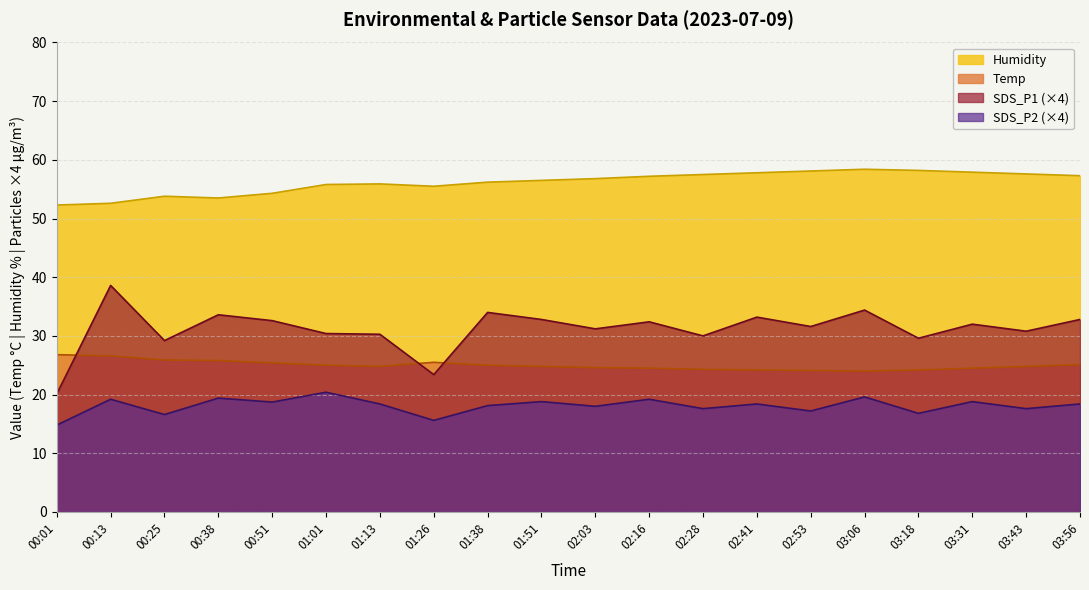

What is the difference between the maximum and second lowest values in the Temp series?

2.7